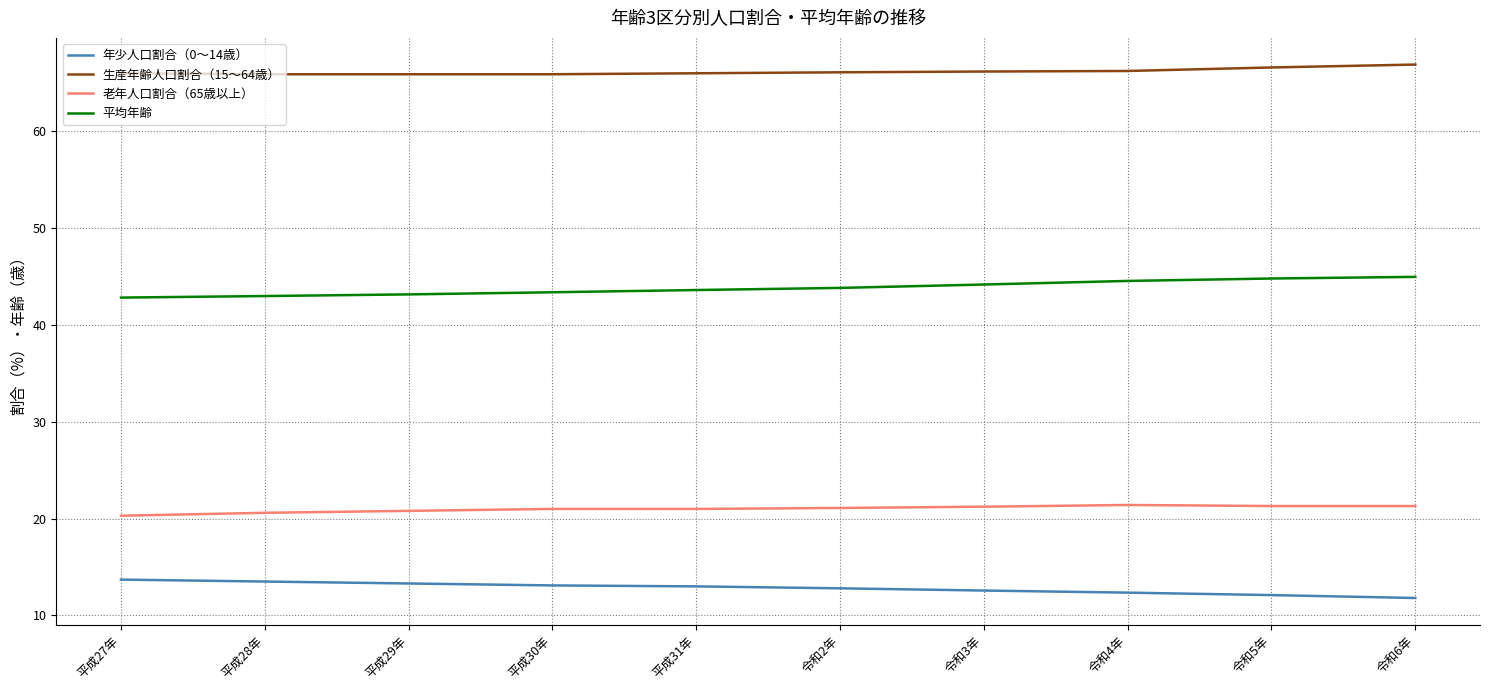

True or false: 生産年齢人口割合（15～64歳） and 年少人口割合（0～14歳） intersect in this chart.

False